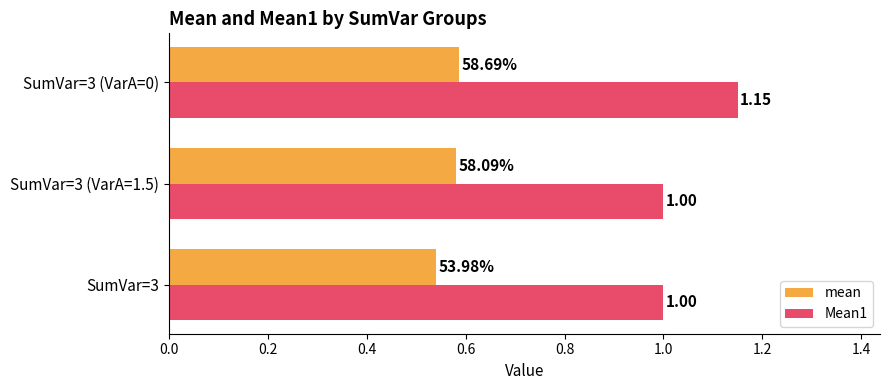

Is the value of Mean1 at SumVar=3 (VarA=1.5) greater than the value of mean at SumVar=3 (VarA=0)?

Yes